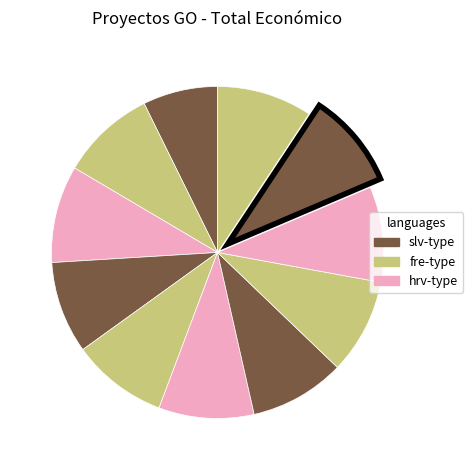

How many slices are in this pie chart?

11